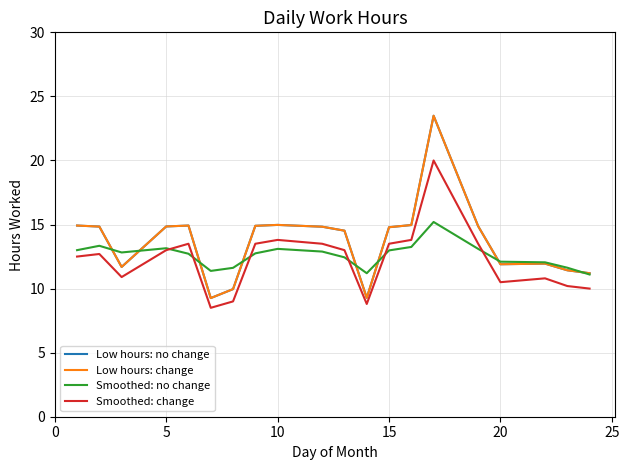

What is the difference between the maximum and minimum values in the Low hours: no change series?

14.2